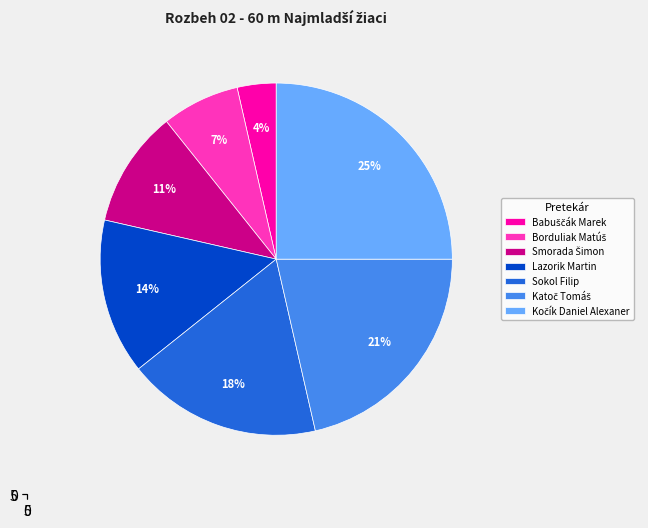

To the nearest percent, what is the average slice percentage?

14%